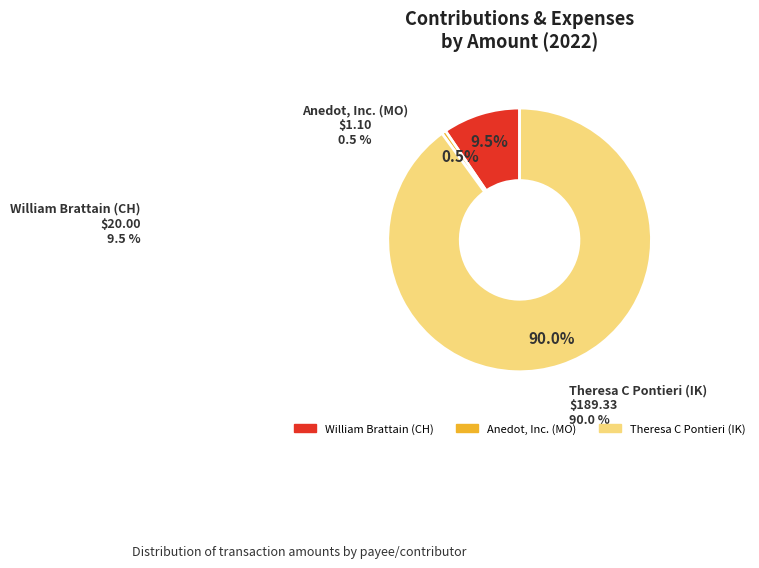

Combined, do Anedot, Inc. (MO) and Theresa C Pontieri (IK) account for over 50%?

Yes